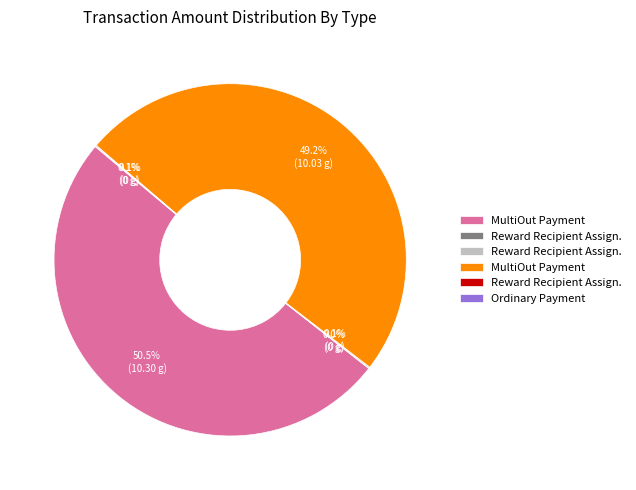

Is there a majority slice in this chart?

Yes